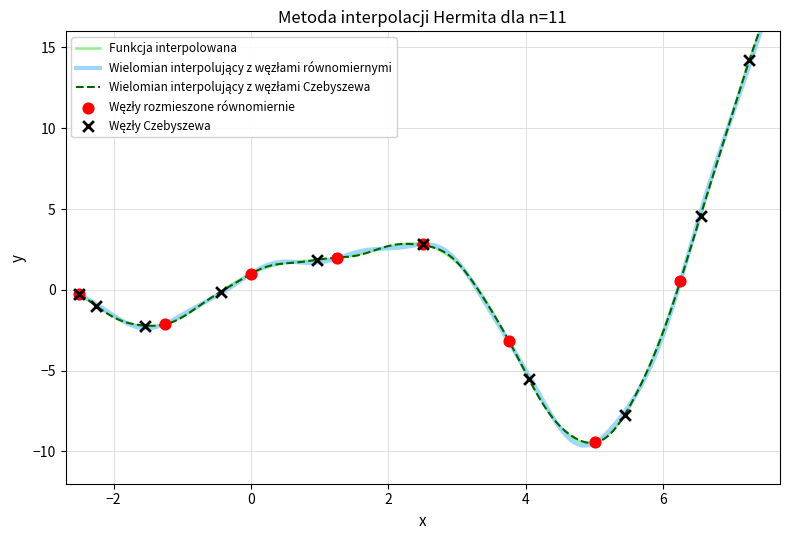

Which series has the largest total across all categories?

Wielomian interpolujący z węzłami równomiernymi